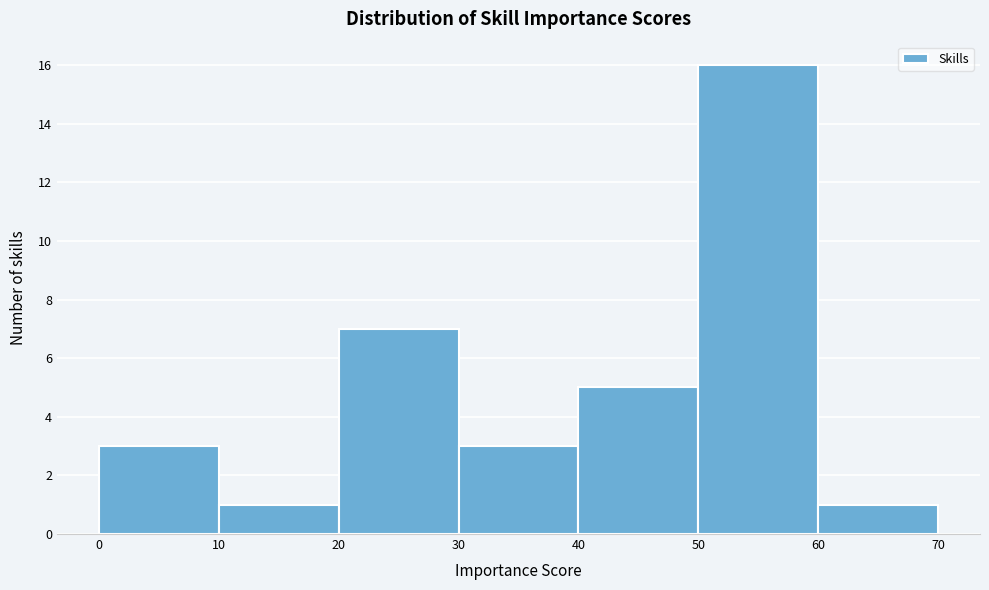

Which range on the x-axis has the tallest bar?

50 to 60